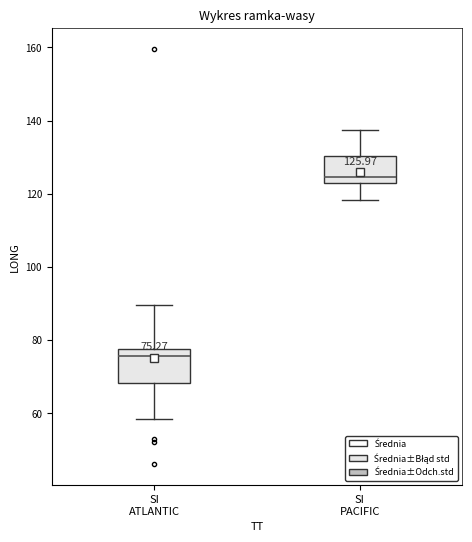

Which box's median line is the lowest?

SI ATLANTIC